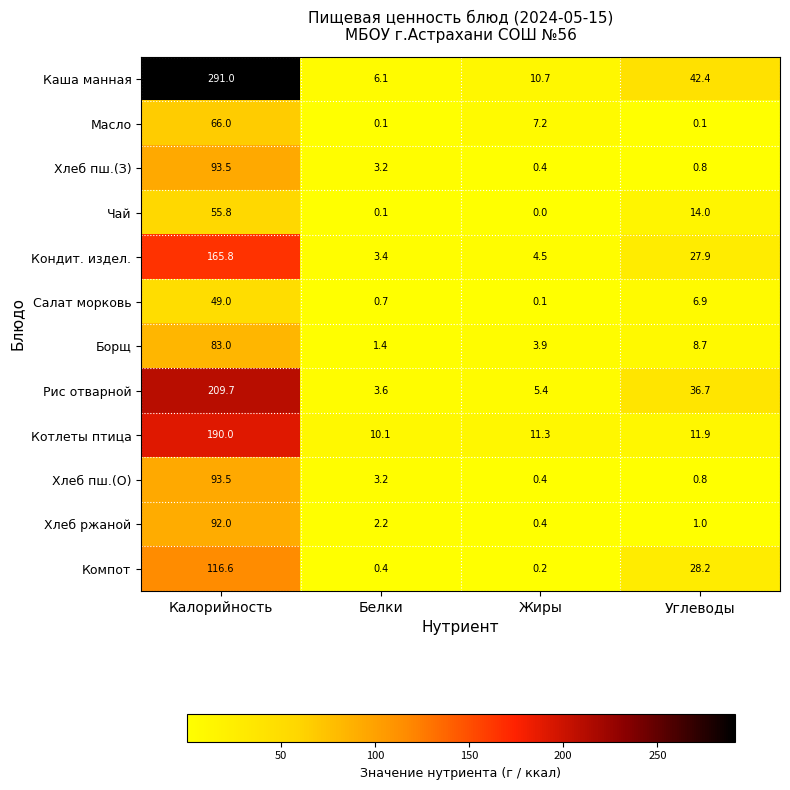

What is the difference between the maximum and minimum values in the Хлеб пш.(З) series?

93.1